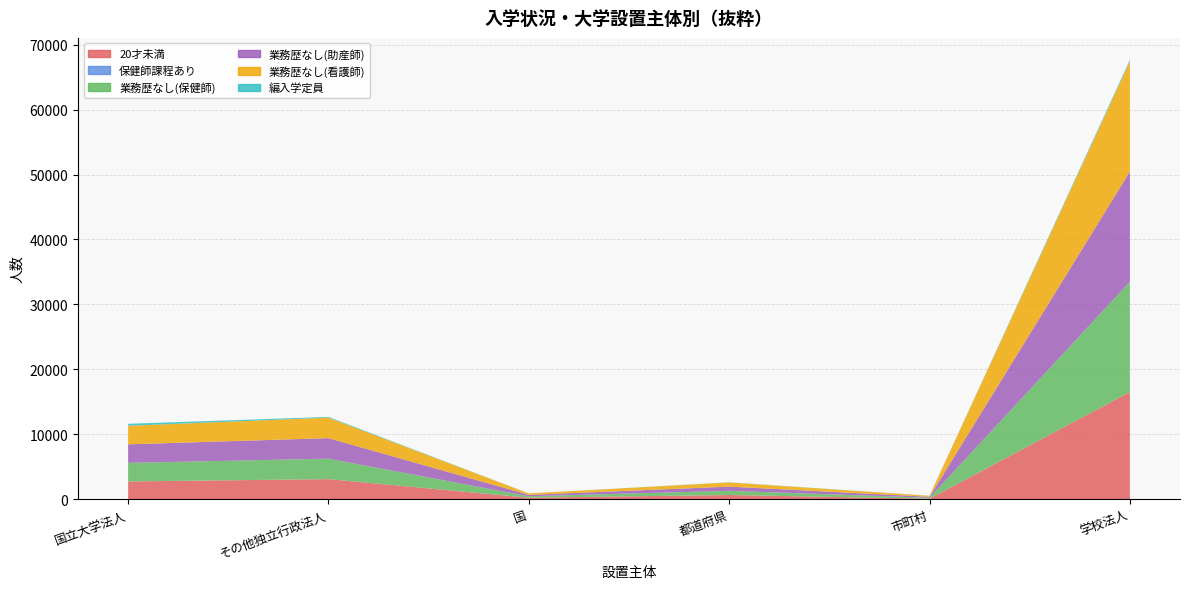

Reading left to right, extract all data points from this chart.

20才未満: 2711	3066	206	622	51	16504
保健師課程あり: 0	0	0	0	0	0
業務歴なし(保健師): 2859	3158	219	644	147	16980
業務歴なし(助産師): 2859	3158	219	644	147	16980
業務歴なし(看護師): 2858	3158	219	644	147	16980
編入学定員: 306	116	0	28	15	234